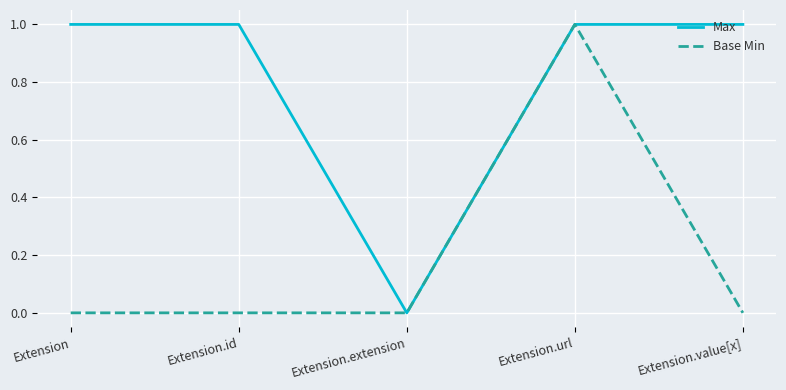

What position from the right is Extension.value[x]?

1